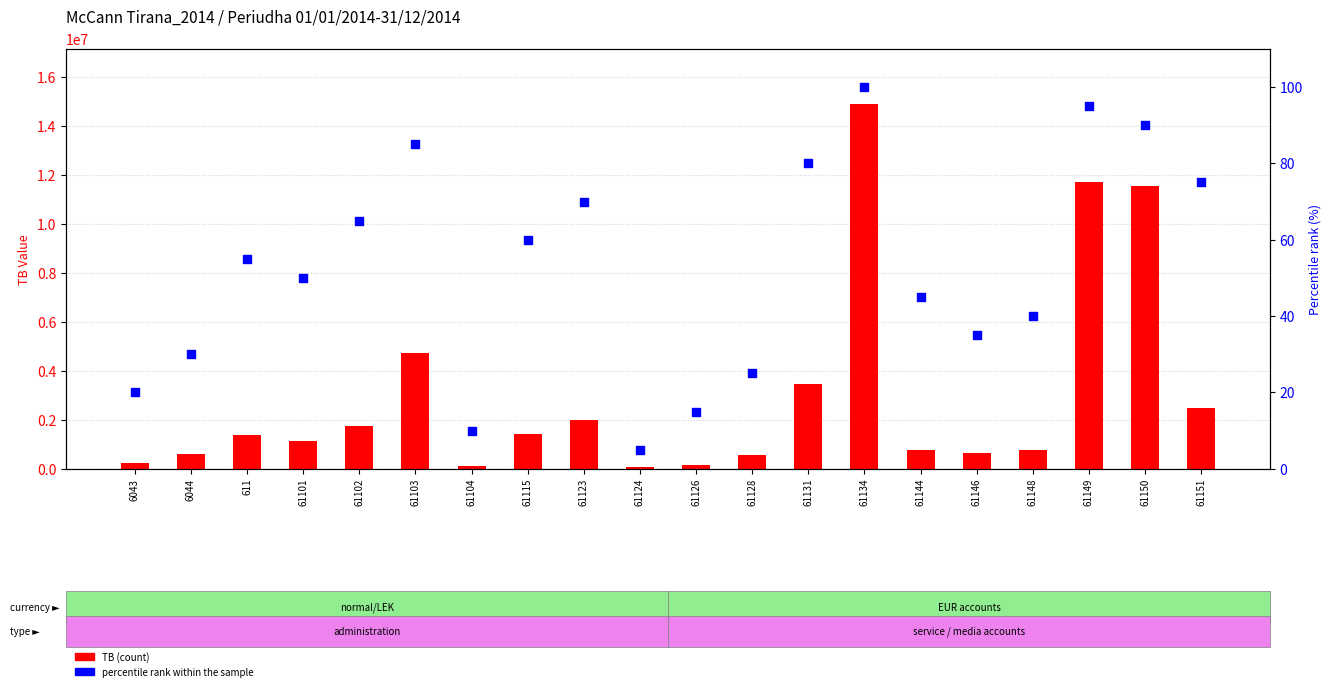

At which category is the sum across all series the highest?

61134